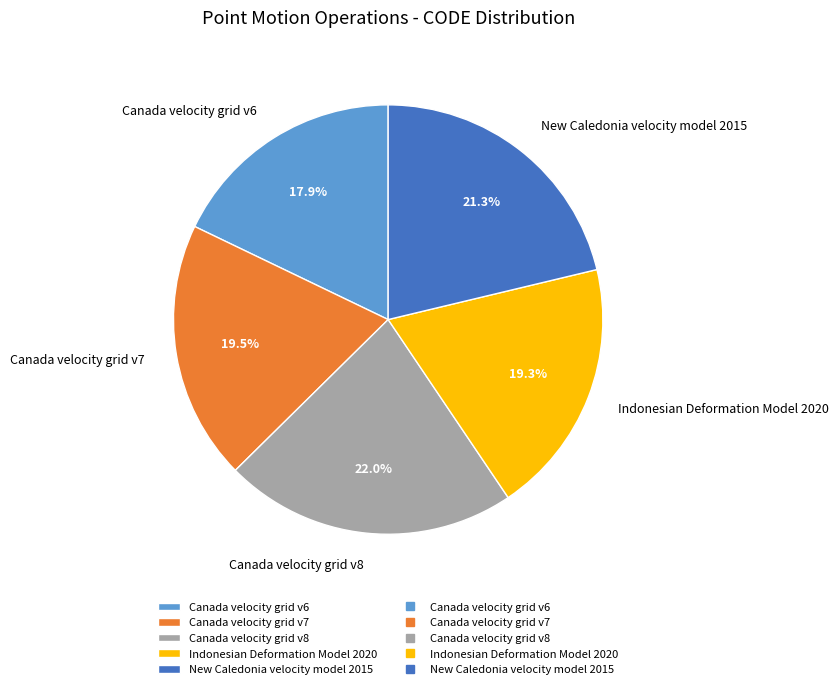

To the nearest percent, what is the difference between the largest and smallest slice percentages?

4%